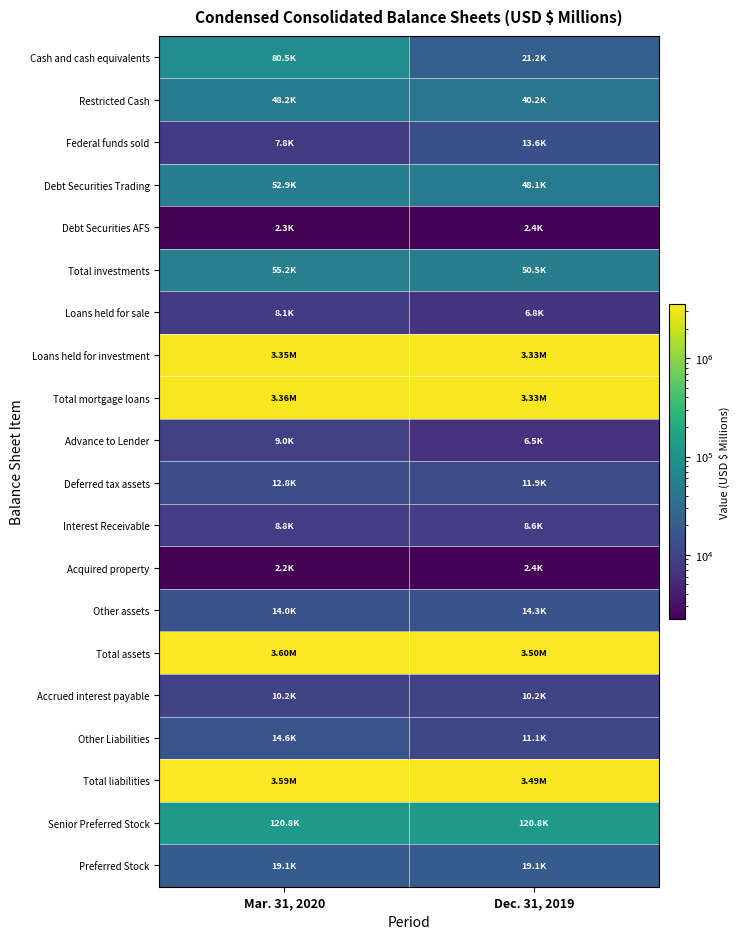

At which category is the sum across all series the highest?

Mar. 31, 2020